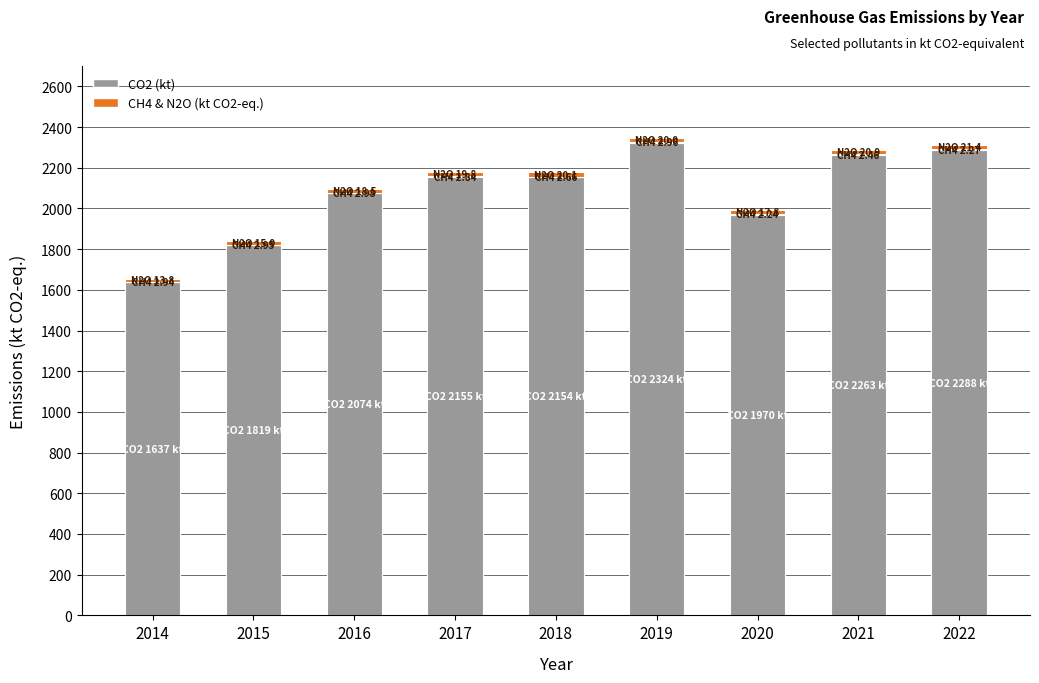

How many data points does each series have?

9